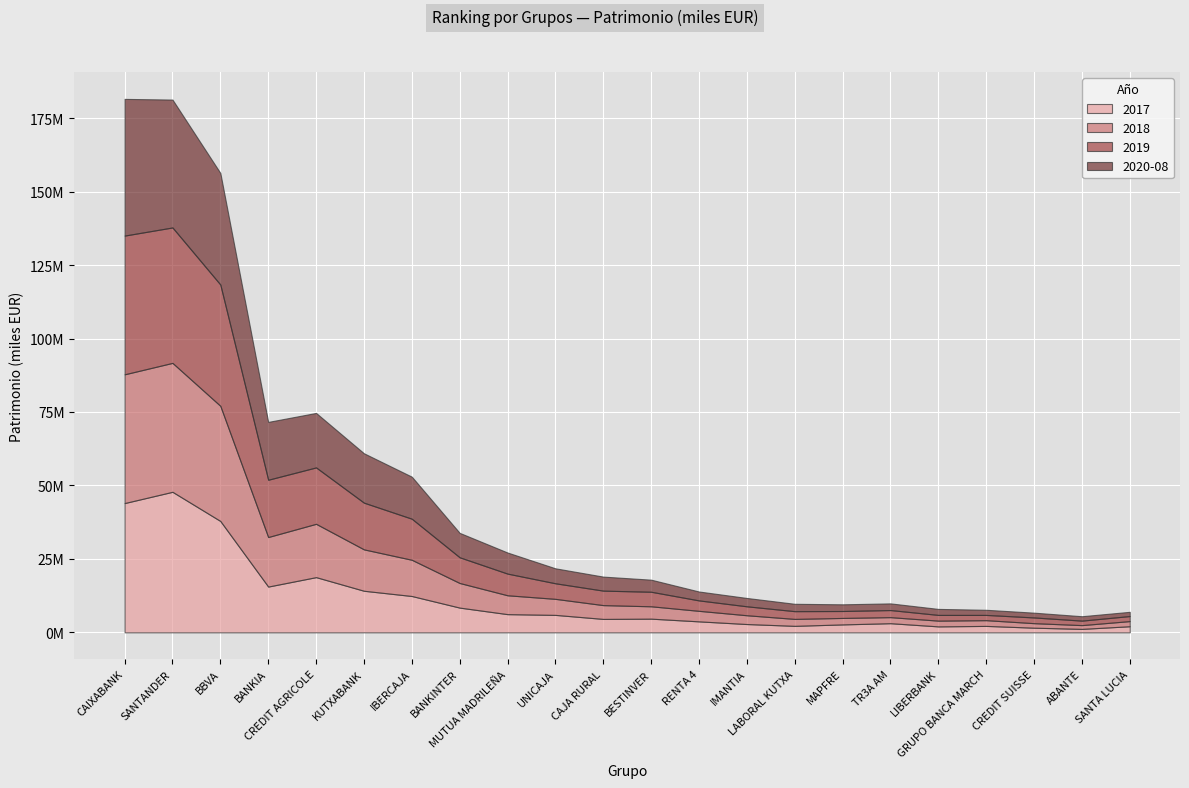

At which label is 2019 closest to 24371243?

BANKIA